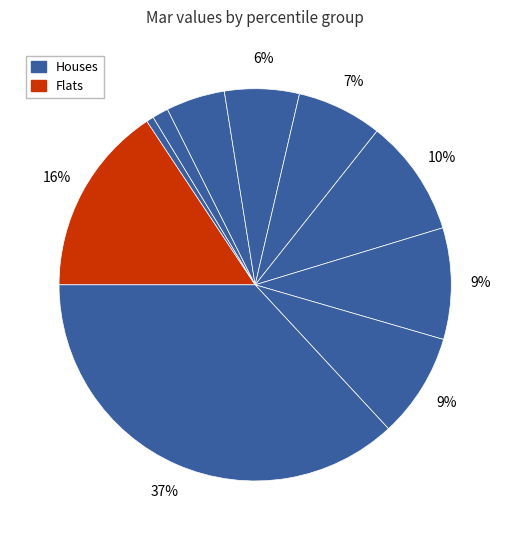

How many segments does this pie chart have?

10